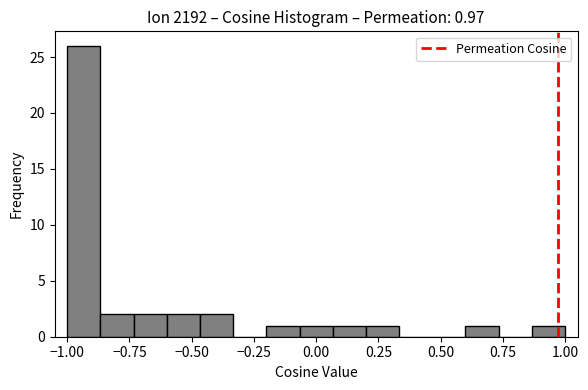

Read against the x-axis, roughly where is the centre of the tallest bar?

-0.95